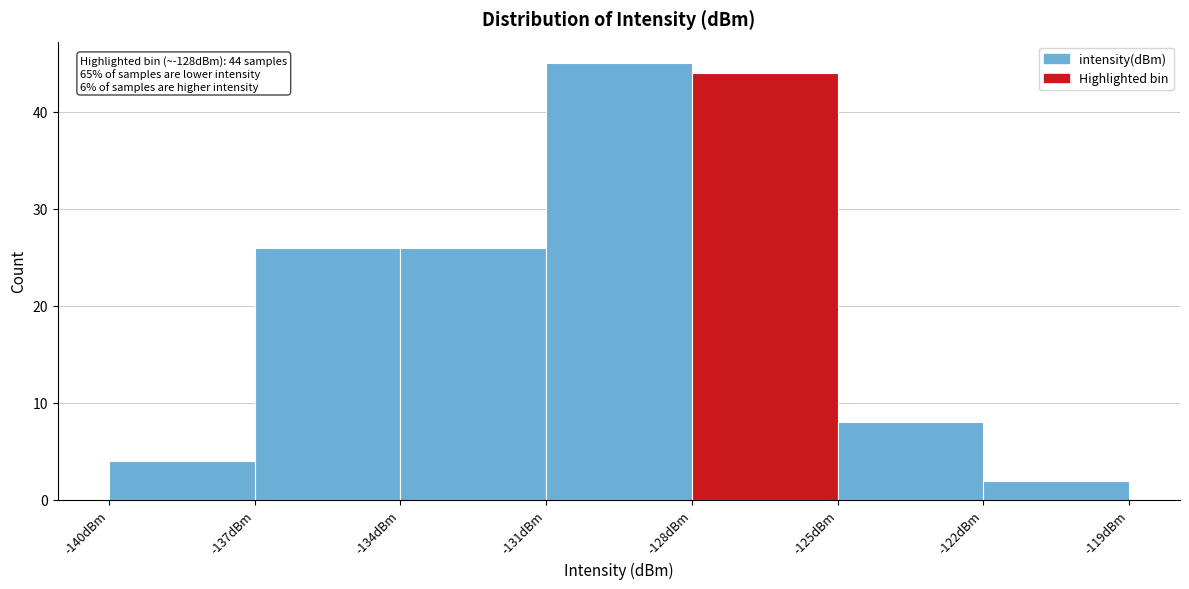

Which range on the x-axis has the tallest bar?

-131 to -128